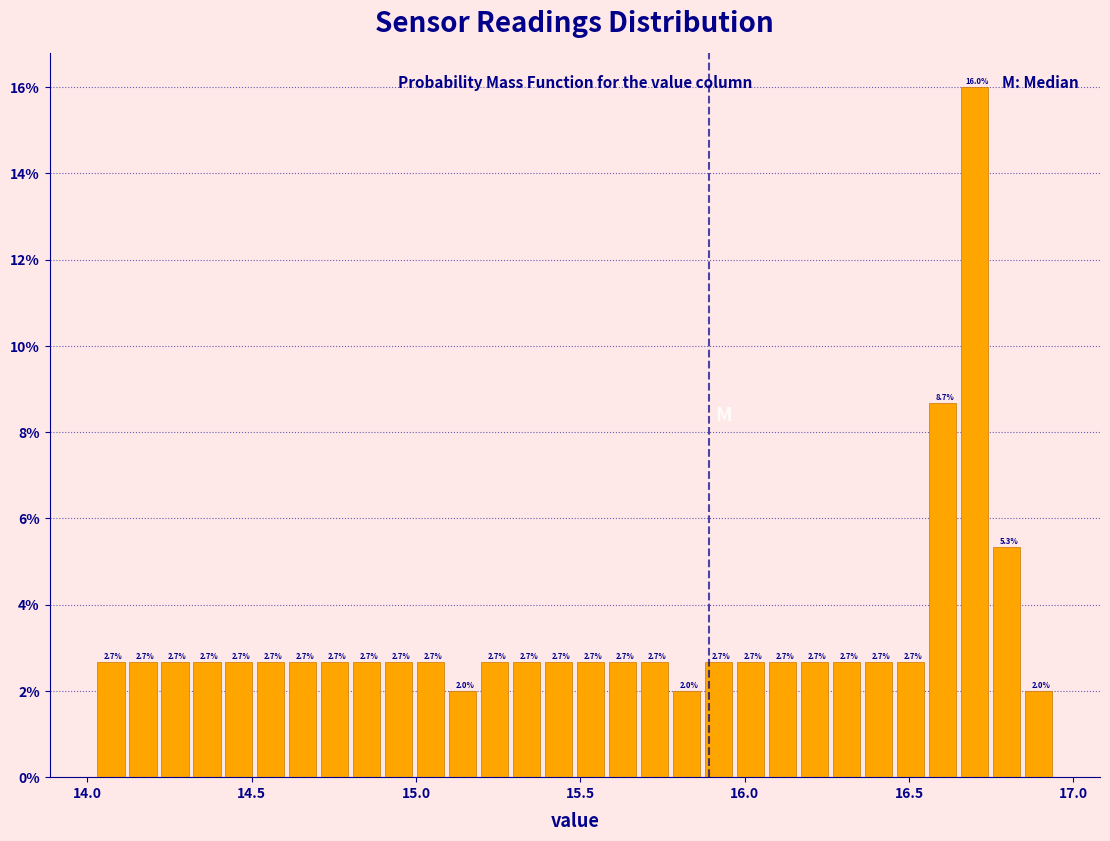

Read against the x-axis, roughly where is the centre of the tallest bar?

16.70